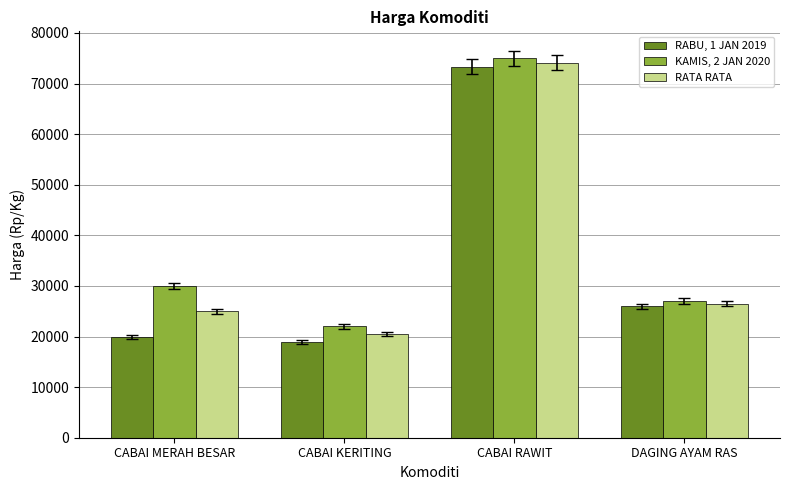

How many data points in RATA RATA are less than 26500?

2